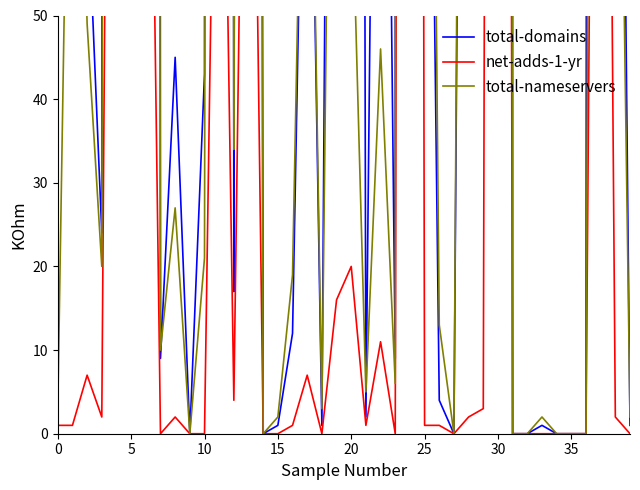

What is the label of the 12th point from the left?

11